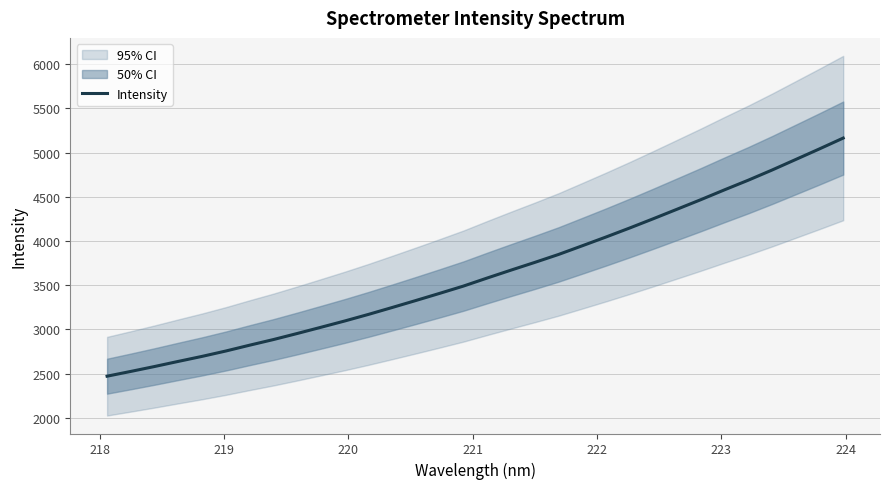

What is the minimum value for Intensity?

2471.4